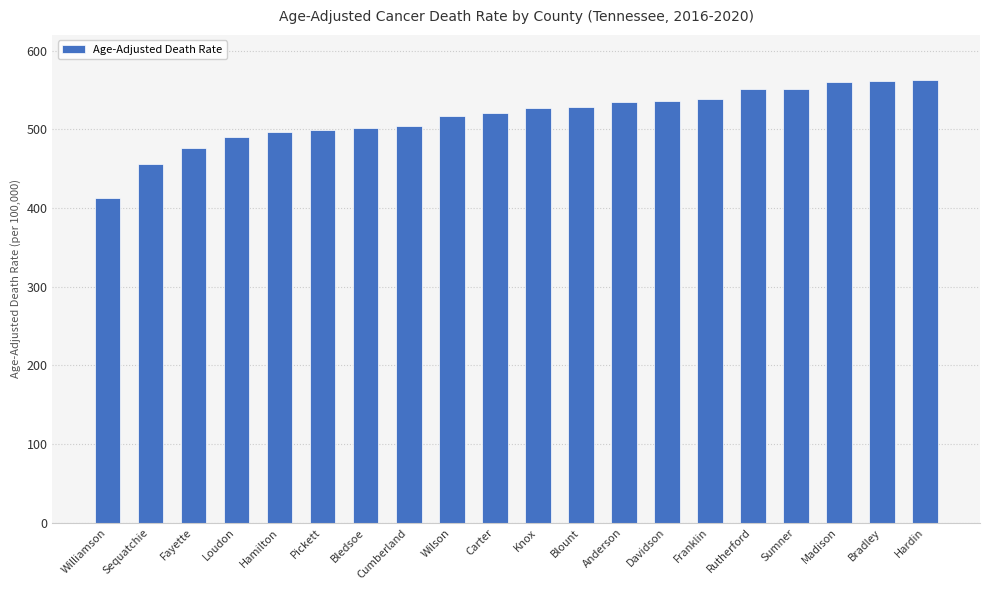

True or false: the data shows 413.1 at Williamson.

True